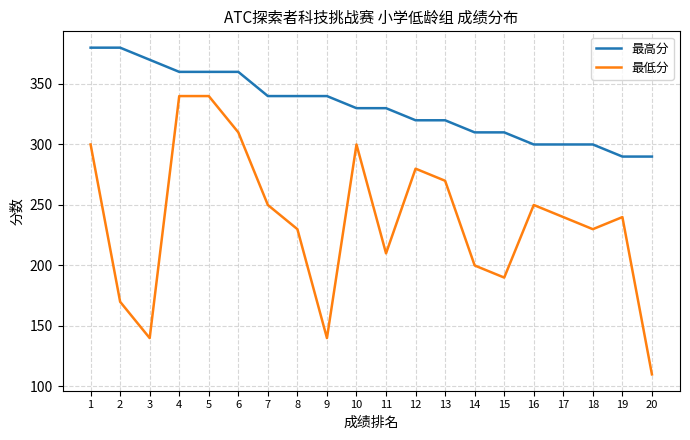

Reading left to right, extract all data points from this chart.

最高分: 380	380	370	360	360	360	340	340	340	330	330	320	320	310	310	300	300	300	290	290
最低分: 300	170	140	340	340	310	250	230	140	300	210	280	270	200	190	250	240	230	240	110